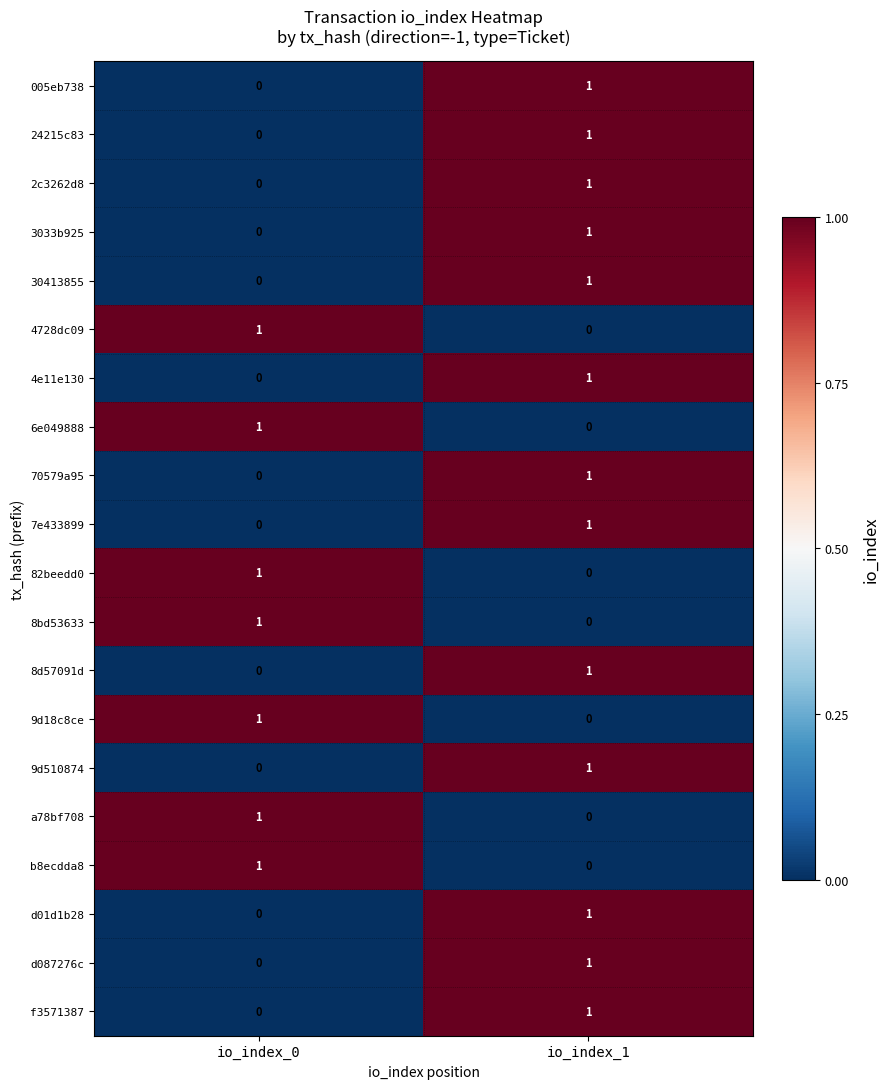

Count the number of data series in this chart.

20